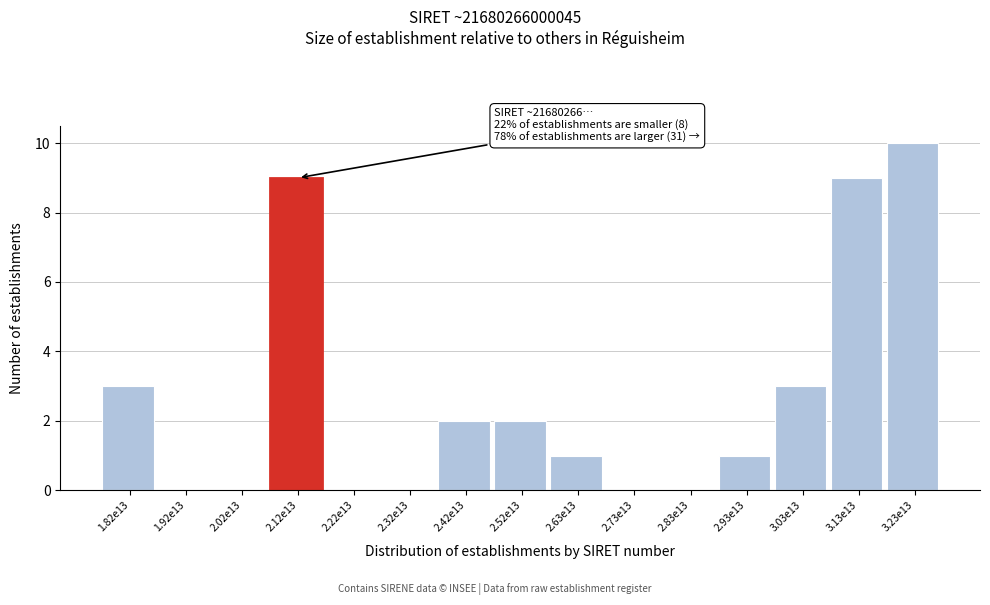

Reading left to right, extract all data points from this chart.

1.82e13=3	1.92e13=0	2.02e13=0	2.12e13=9	2.22e13=0	2.32e13=0	2.42e13=2	2.52e13=2	2.63e13=1	2.73e13=0	2.83e13=0	2.93e13=1	3.03e13=3	3.13e13=9	3.23e13=10